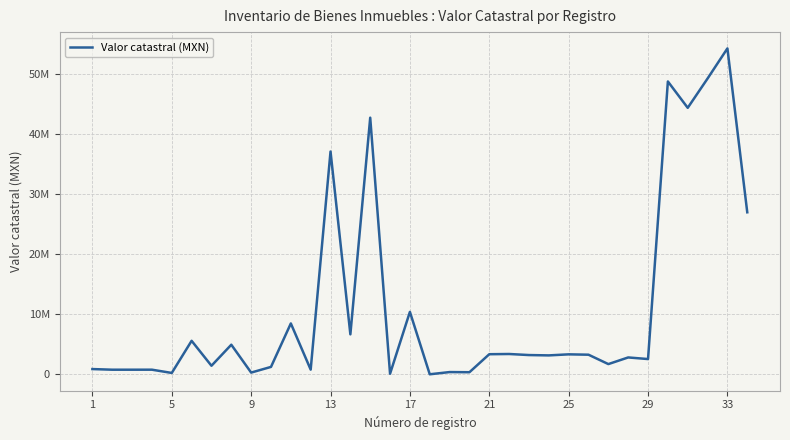

True or false: the data has more than 2 interior local peaks.

True